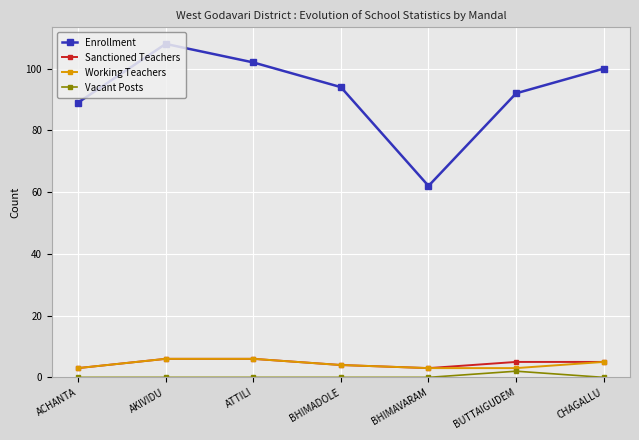

The Sanctioned Teachers series shows 3 at BHIMAVARAM. True or false?

True